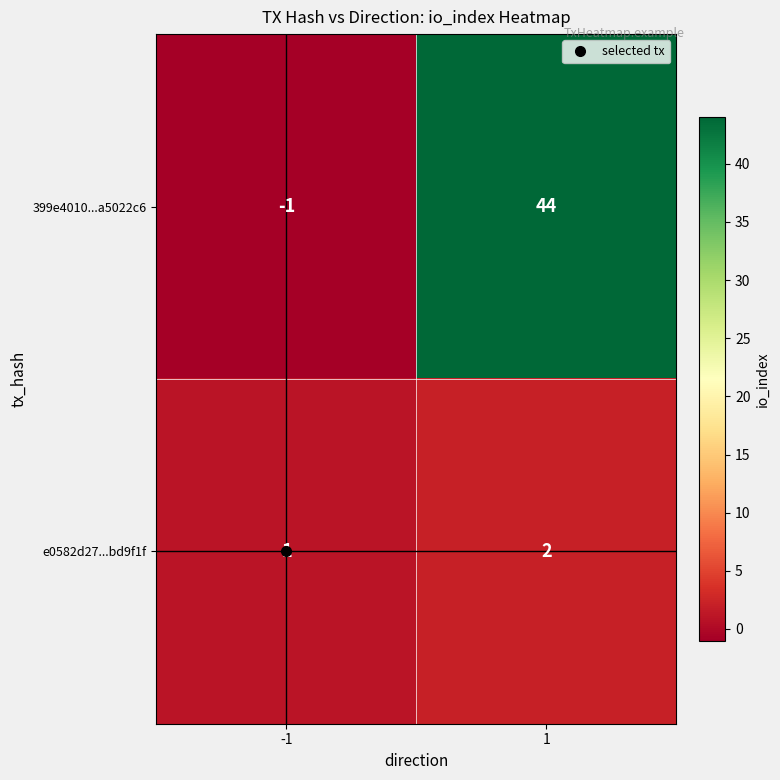

Rank the series by their average value, from lowest to highest.

e0582d27...bd9f1f, 399e4010...a5022c6